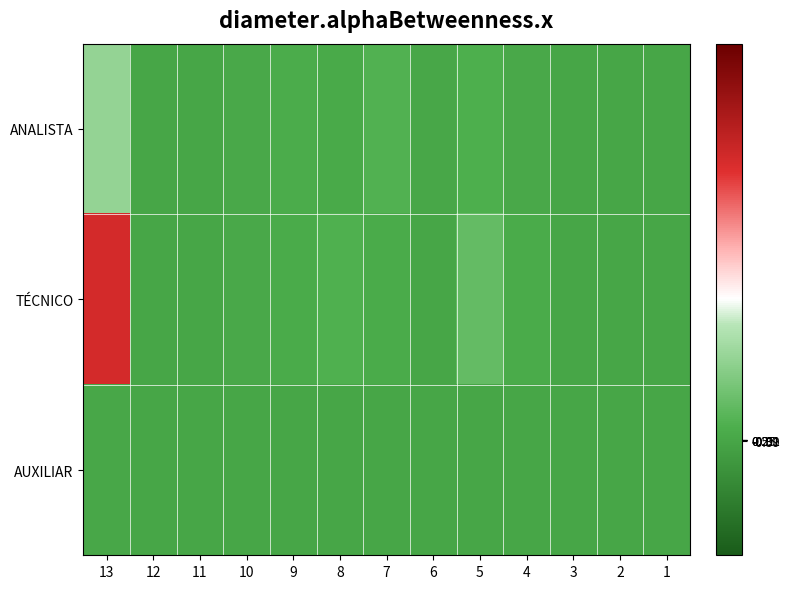

Reading left to right, list all the values displayed in this chart.

ANALISTA: 13=-0.2	12=-0.5	11=-0.5	10=-0.5	9=-0.5	8=-0.5	7=-0.5	6=-0.5	5=-0.5	4=-0.5	3=-0.5	2=-0.5	1=-0.5
TÉCNICO: 13=0.5	12=-0.5	11=-0.5	10=-0.5	9=-0.5	8=-0.5	7=-0.5	6=-0.5	5=-0.4	4=-0.5	3=-0.5	2=-0.5	1=-0.5
AUXILIAR: 13=-0.5	12=-0.5	11=-0.5	10=-0.5	9=-0.5	8=-0.5	7=-0.5	6=-0.5	5=-0.5	4=-0.5	3=-0.5	2=-0.5	1=-0.5